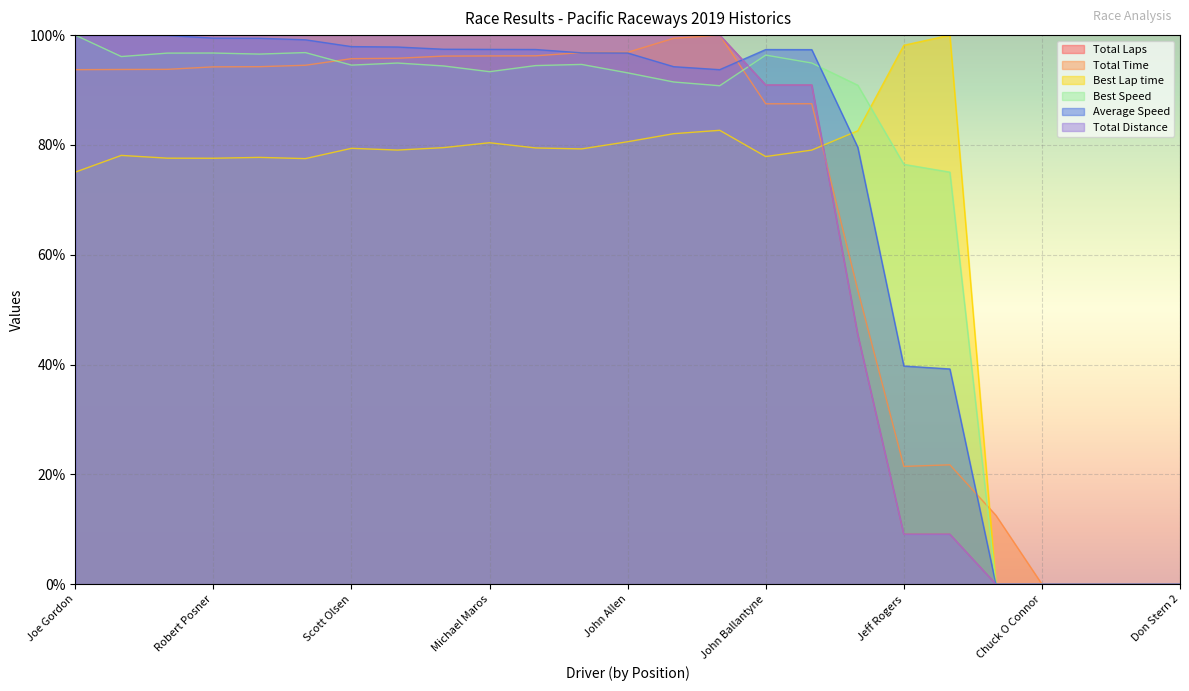

Which label corresponds to the largest value in the chart?

Joe Gordon